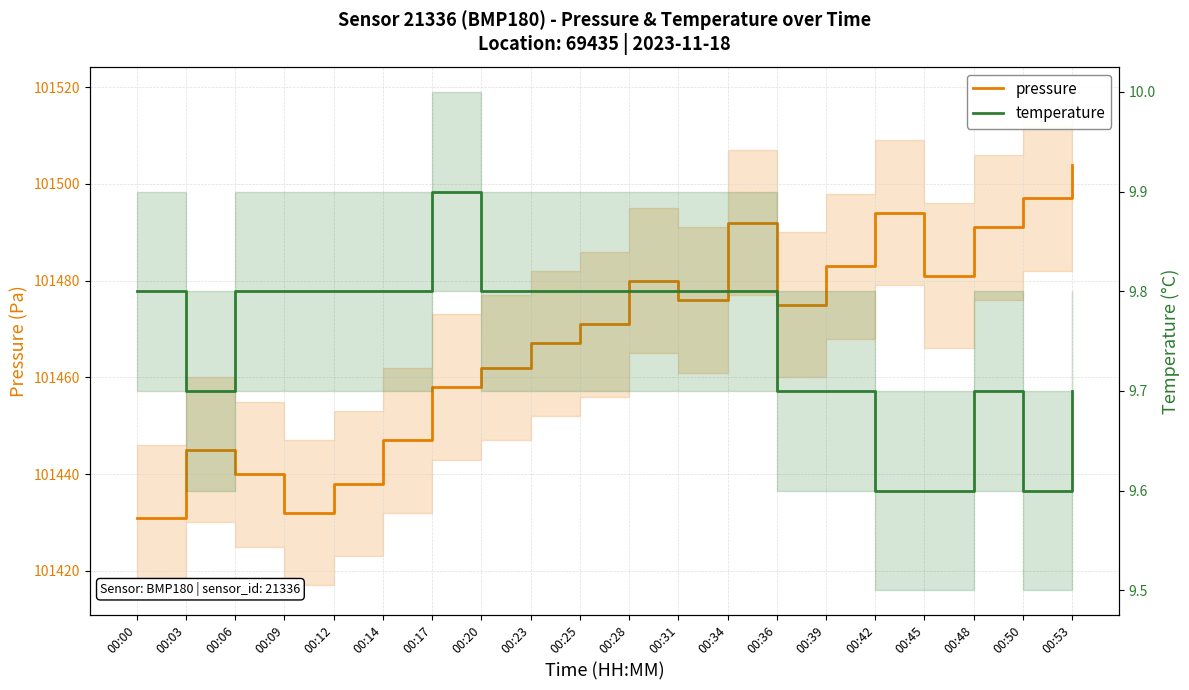

At which category does temperature reach its first local valley?

00:03